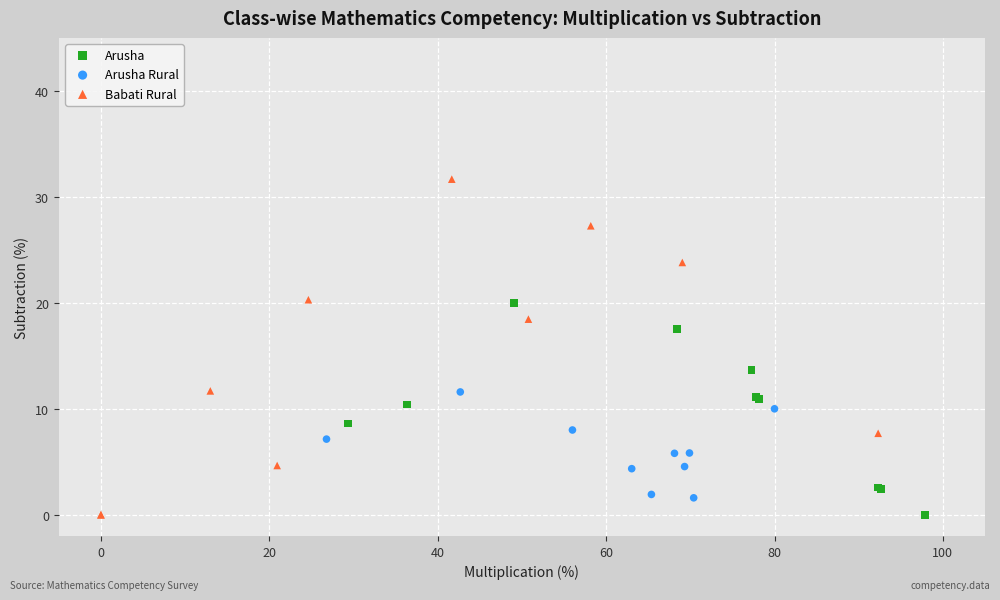

Which series has the largest Y range (max minus min)?

Babati Rural